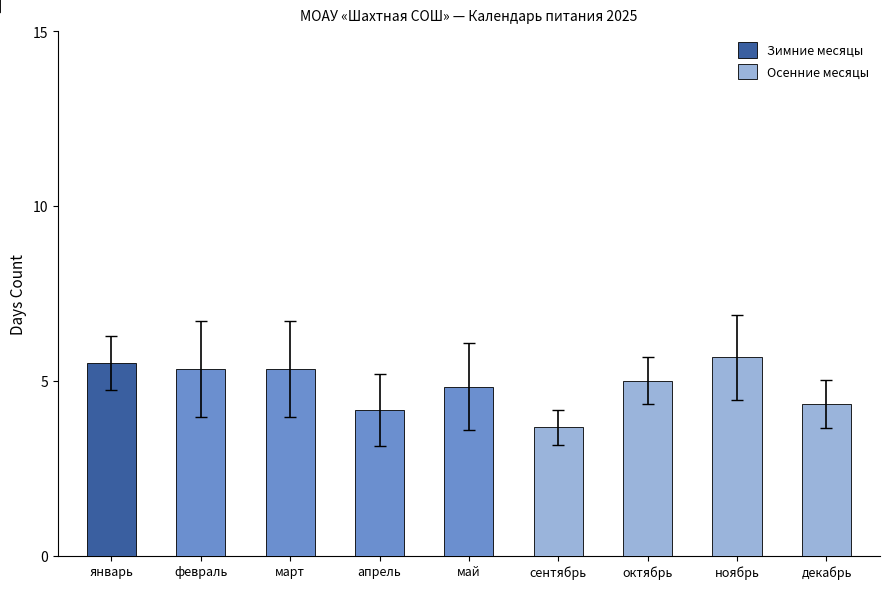

What position from the left is апрель?

4